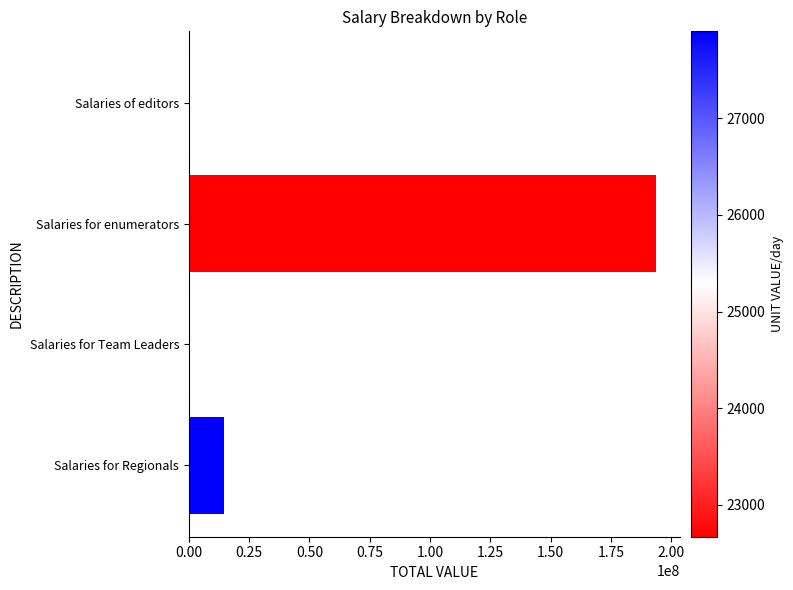

What is the minimum value shown in the chart?

14366440